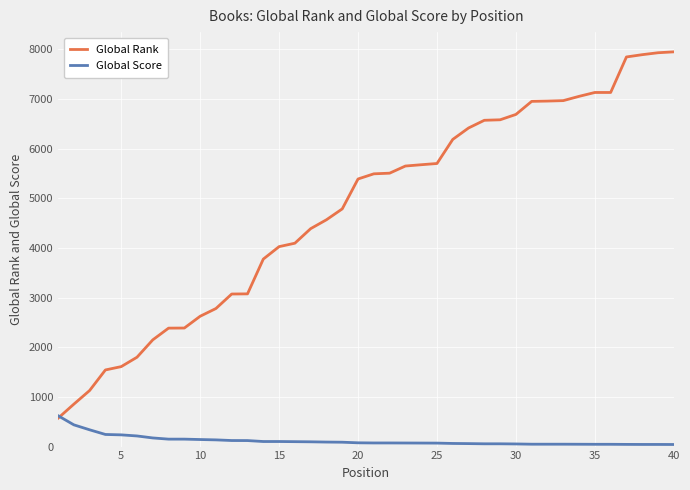

What is the smallest value displayed?

42